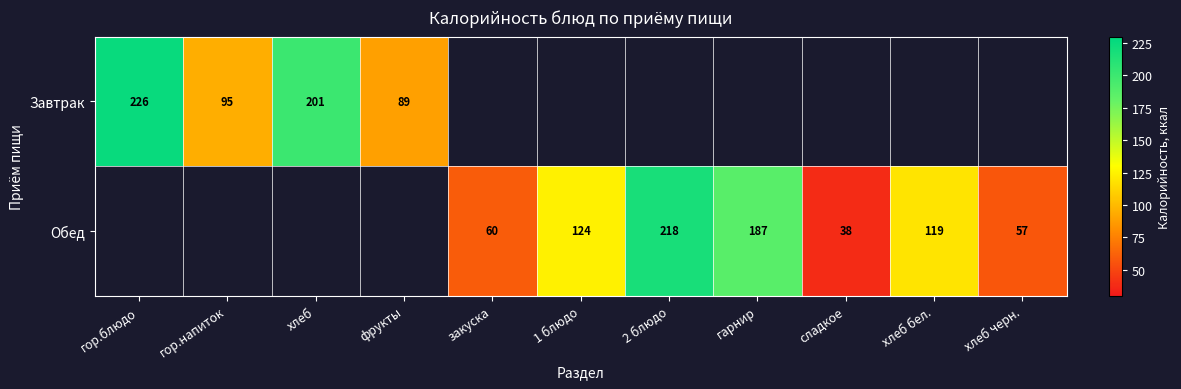

At which category is the sum across all series the highest?

гор.блюдо